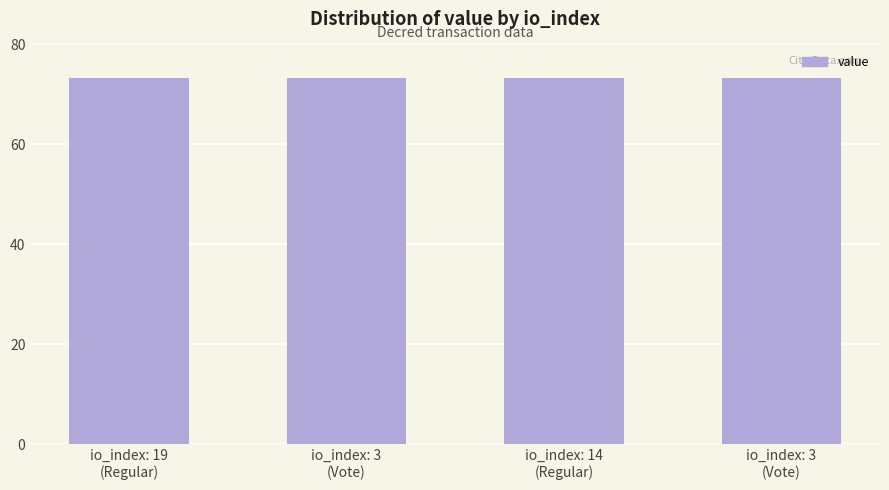

How many categories are shown in the chart?

4